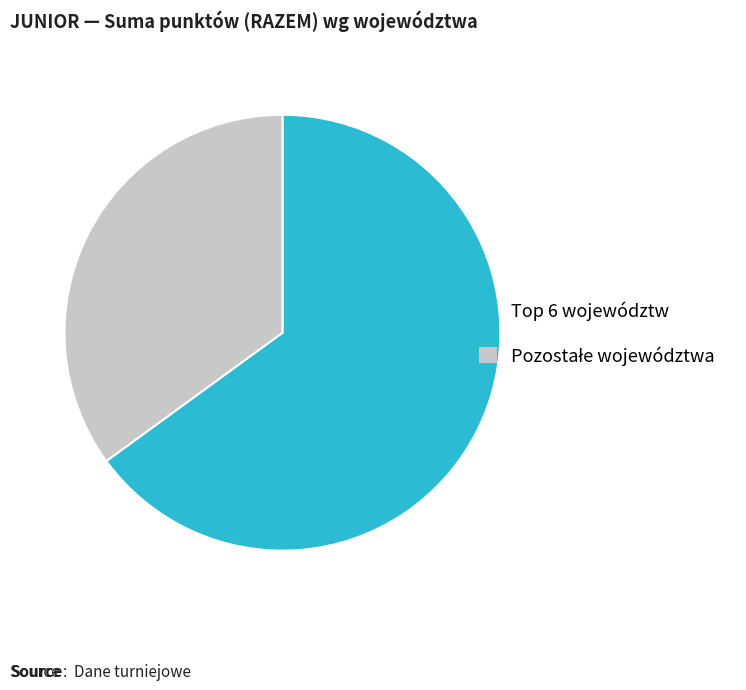

Is there any slice that represents more than half of the pie?

Yes